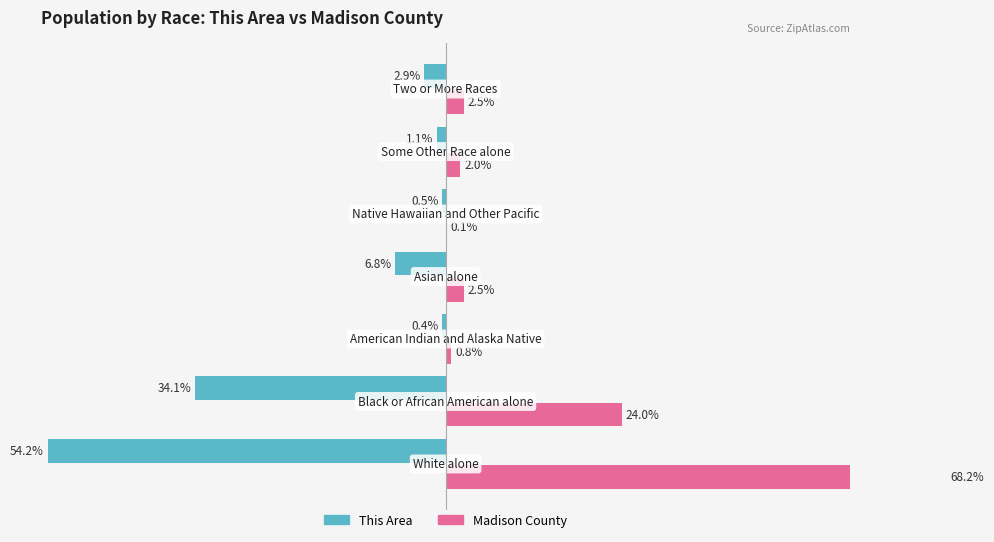

What are all the series names shown in the legend?

This Area, Madison County